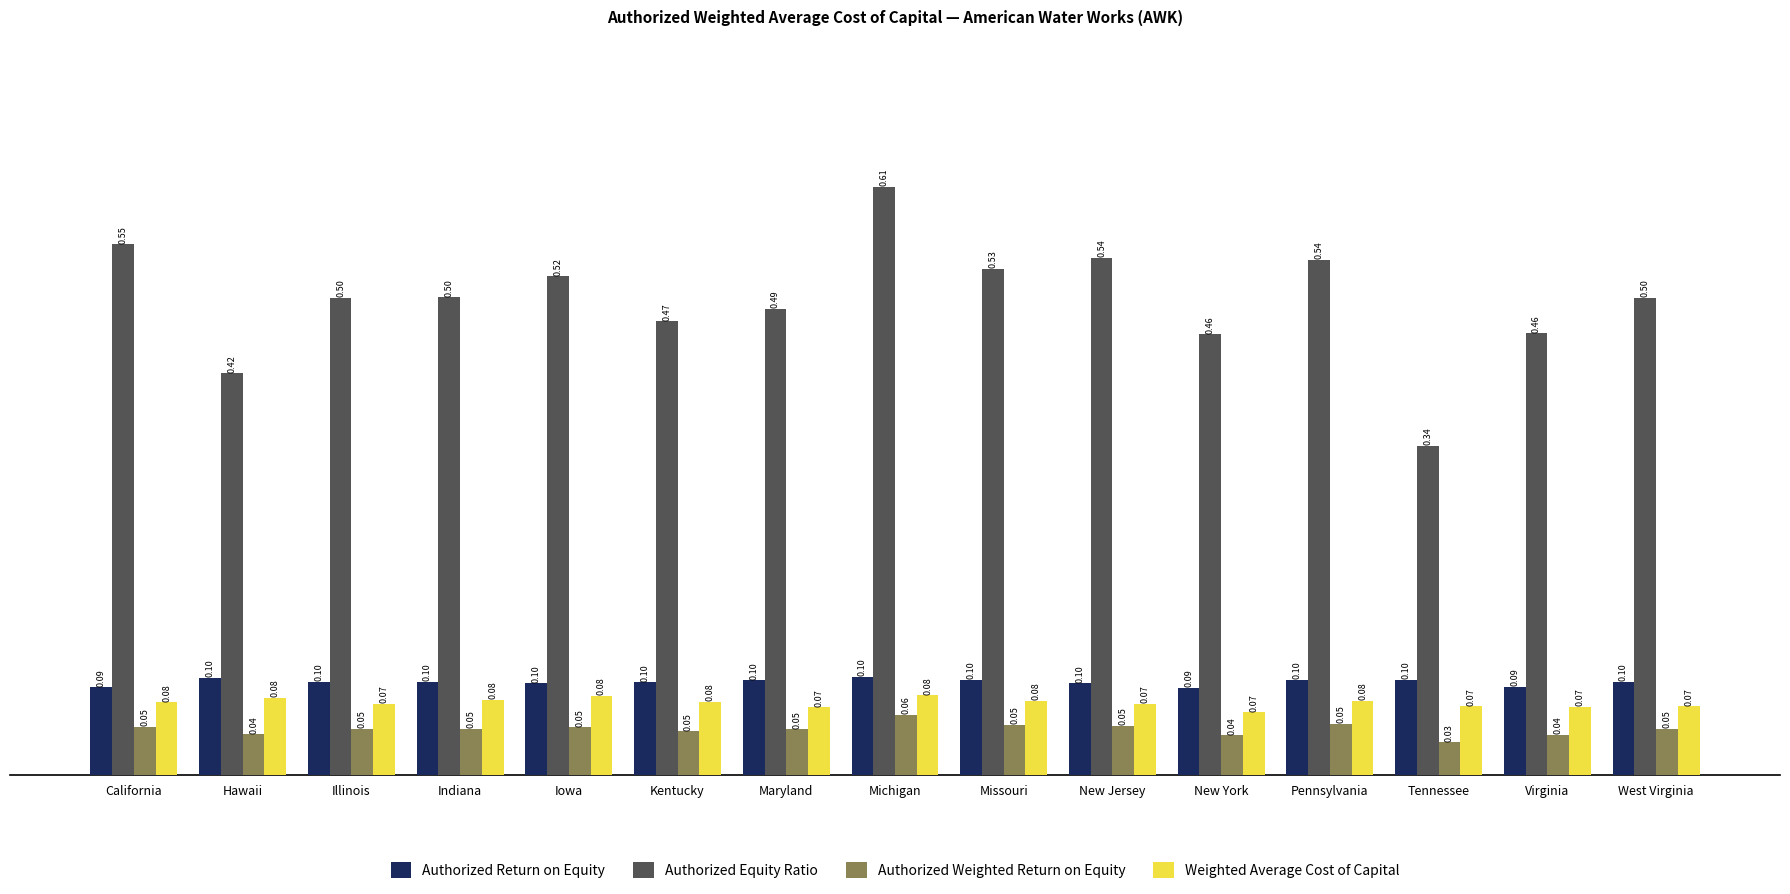

What position from the right is Missouri?

7